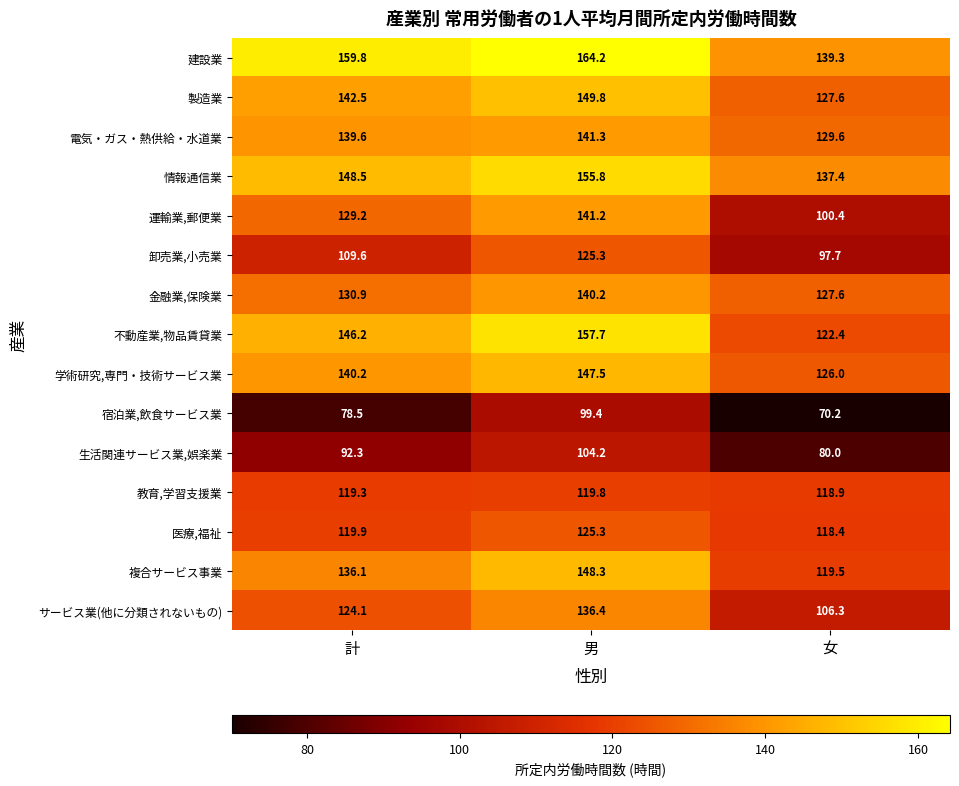

What is the sum of all 不動産業,物品賃貸業 values?

426.3